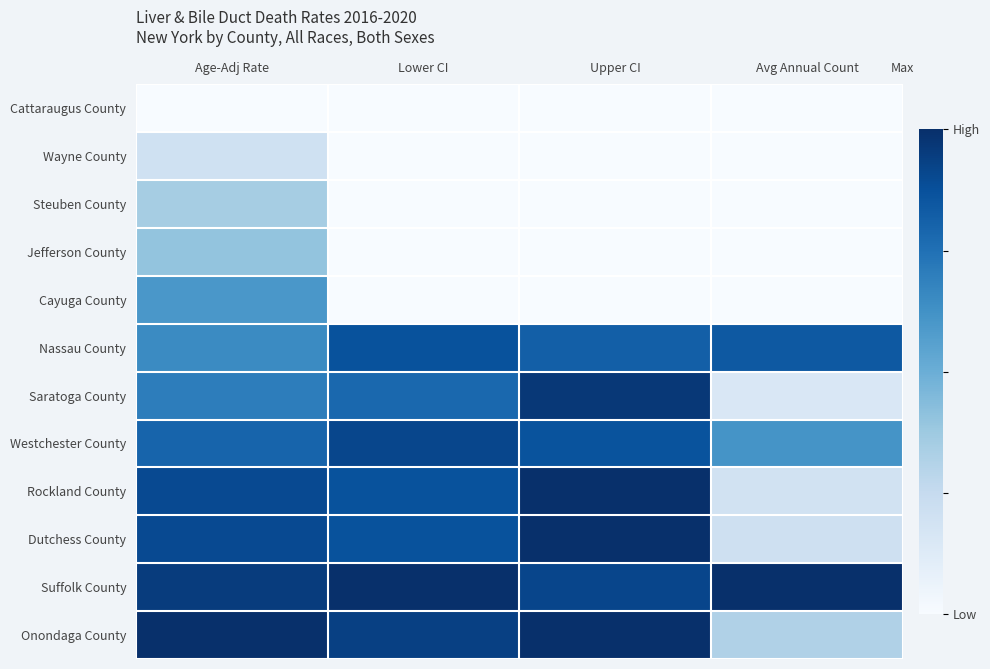

Rank the series at Lower CI from lowest to highest value.

Cattaraugus County, Wayne County, Steuben County, Jefferson County, Cayuga County, Saratoga County, Nassau County, Rockland County, Dutchess County, Westchester County, Onondaga County, Suffolk County